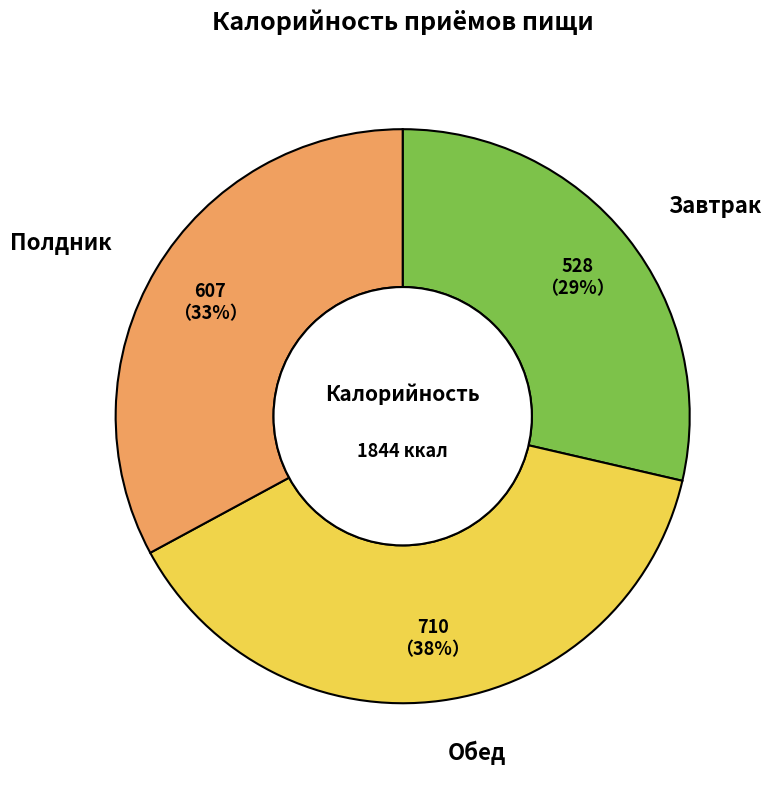

Combined, do Завтрак and Обед account for over 50%?

Yes